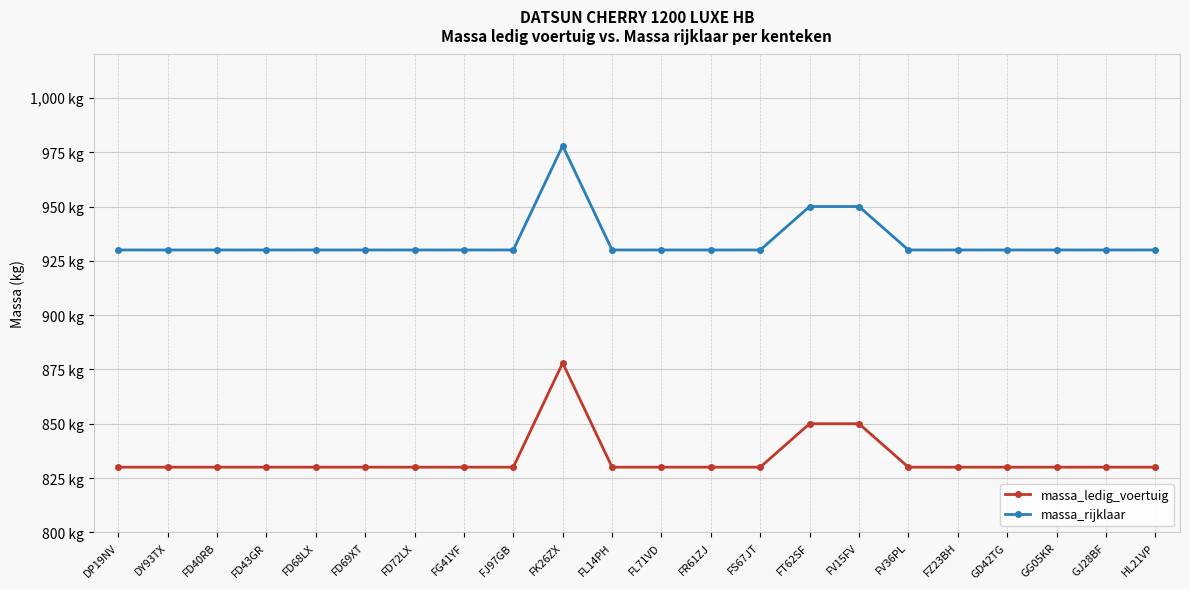

Does the chart have visible grid lines?

Yes